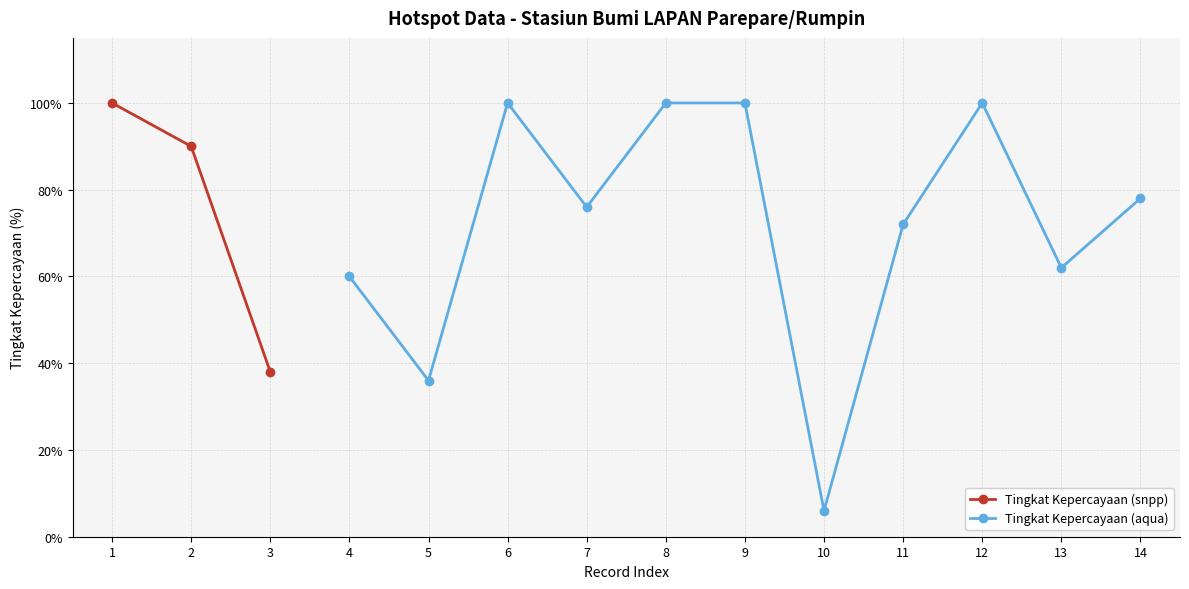

What is the value of the Tingkat Kepercayaan (snpp) point at the 1st from the left?

100